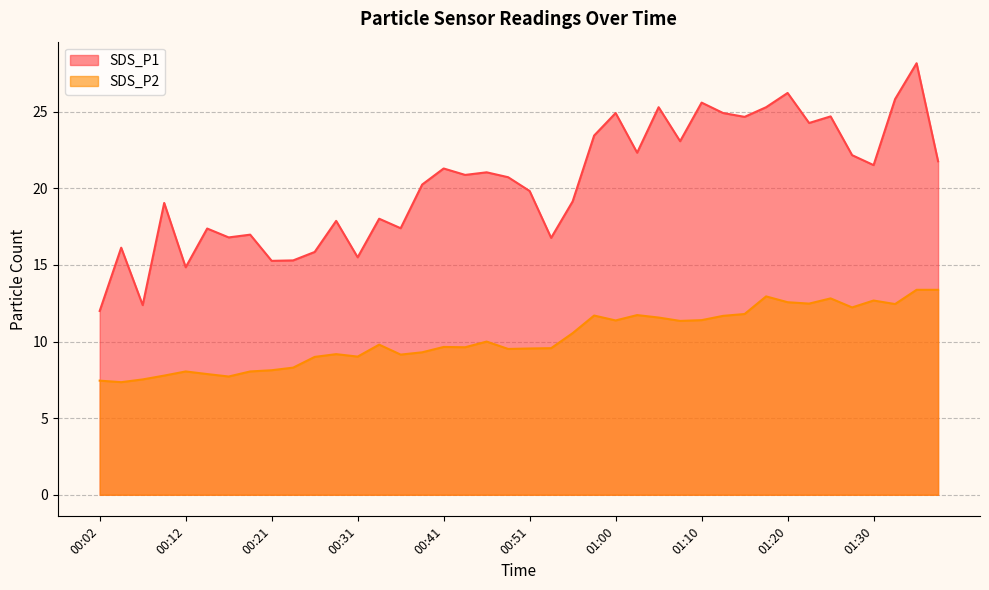

The SDS_P1 series shows 17.4 at 00:36. True or false?

True